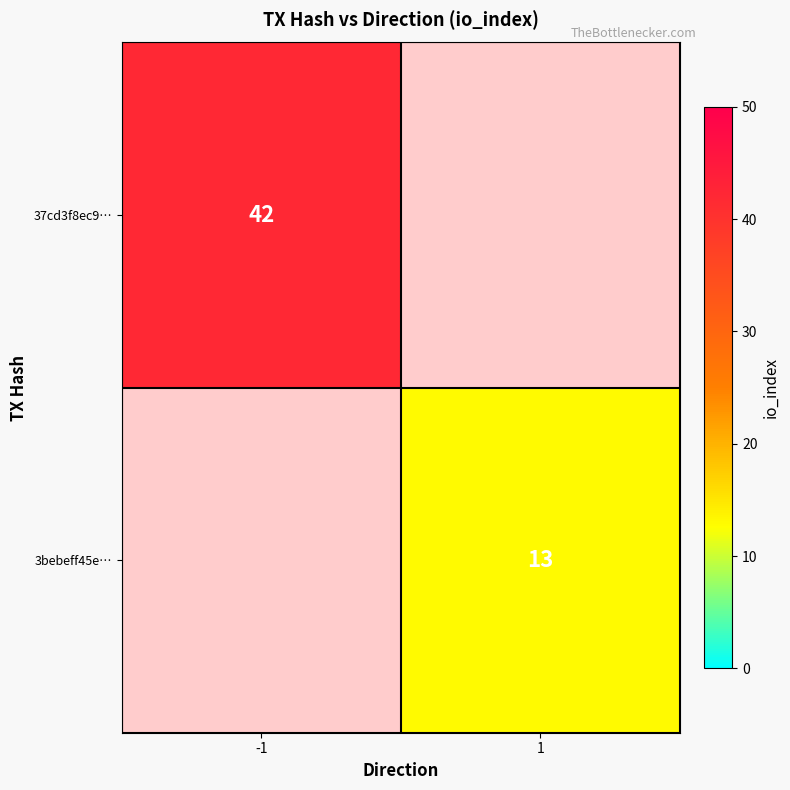

What is the maximum value shown in the chart?

42.0